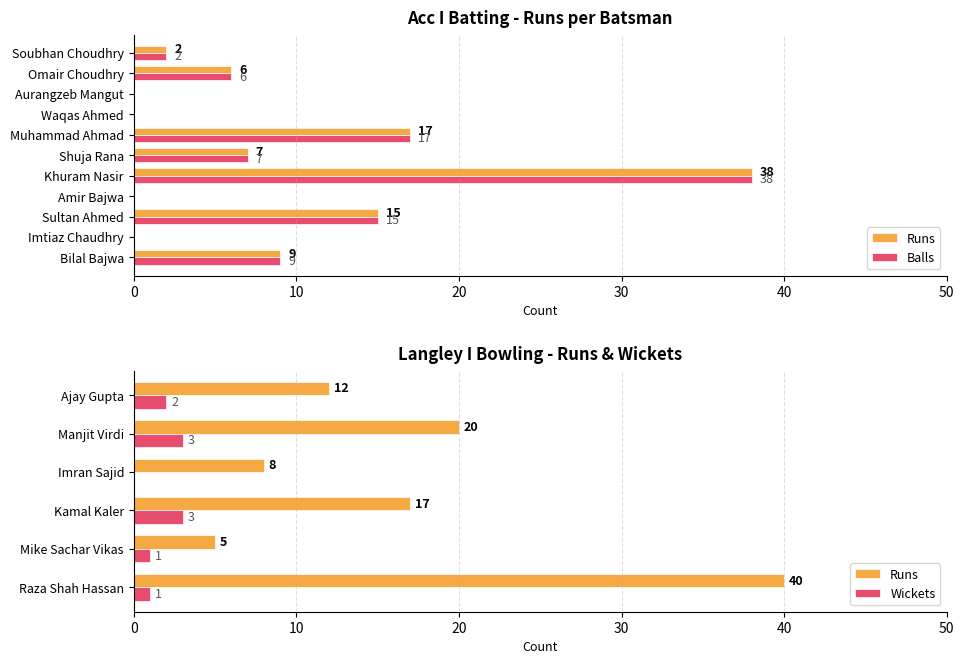

Is it true that Balls equals 17 at Muhammad Ahmad?

True